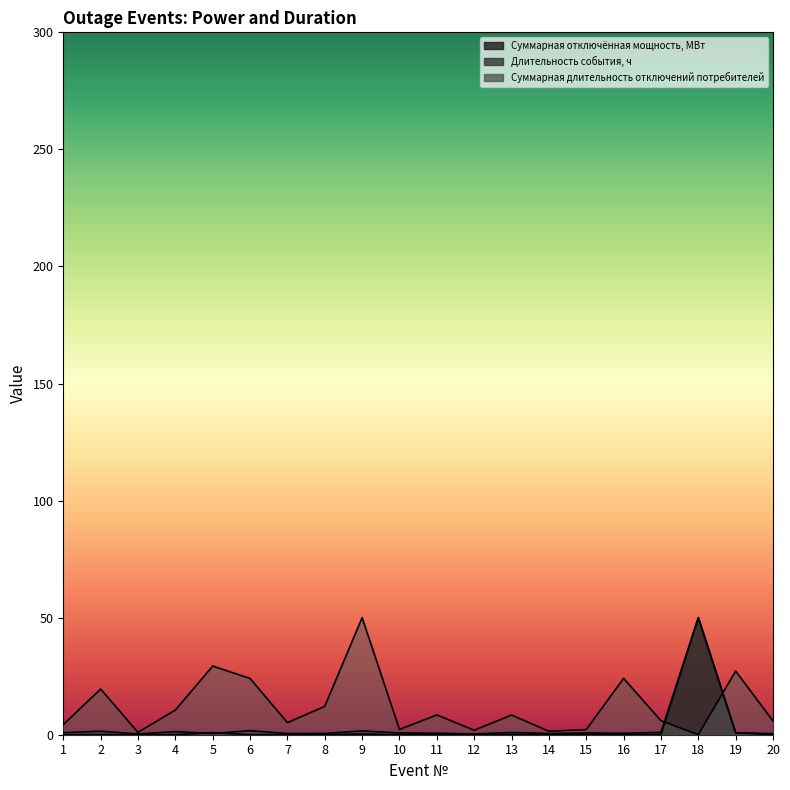

Reading left to right, transcribe all the data shown in this chart.

Суммарная отключённая мощность, МВт: 0.0	0.1	0.0	0.0	0.9	0.0	0.0	0.0	0.3	0.0	0.0	0.0	0.0	0.0	0.1	0.0	0.1	50.0	0.8	0.0
Длительность события, ч: 0.9	1.5	0.3	1.3	0.5	1.7	0.5	0.6	1.6	0.8	0.7	0.3	0.9	0.5	0.7	0.6	1.0	50.0	0.8	0.5